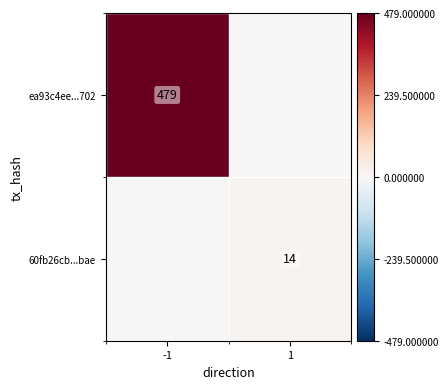

Is the value of 60fb26cb...bae at 1 greater than the value of ea93c4ee...702 at -1?

No